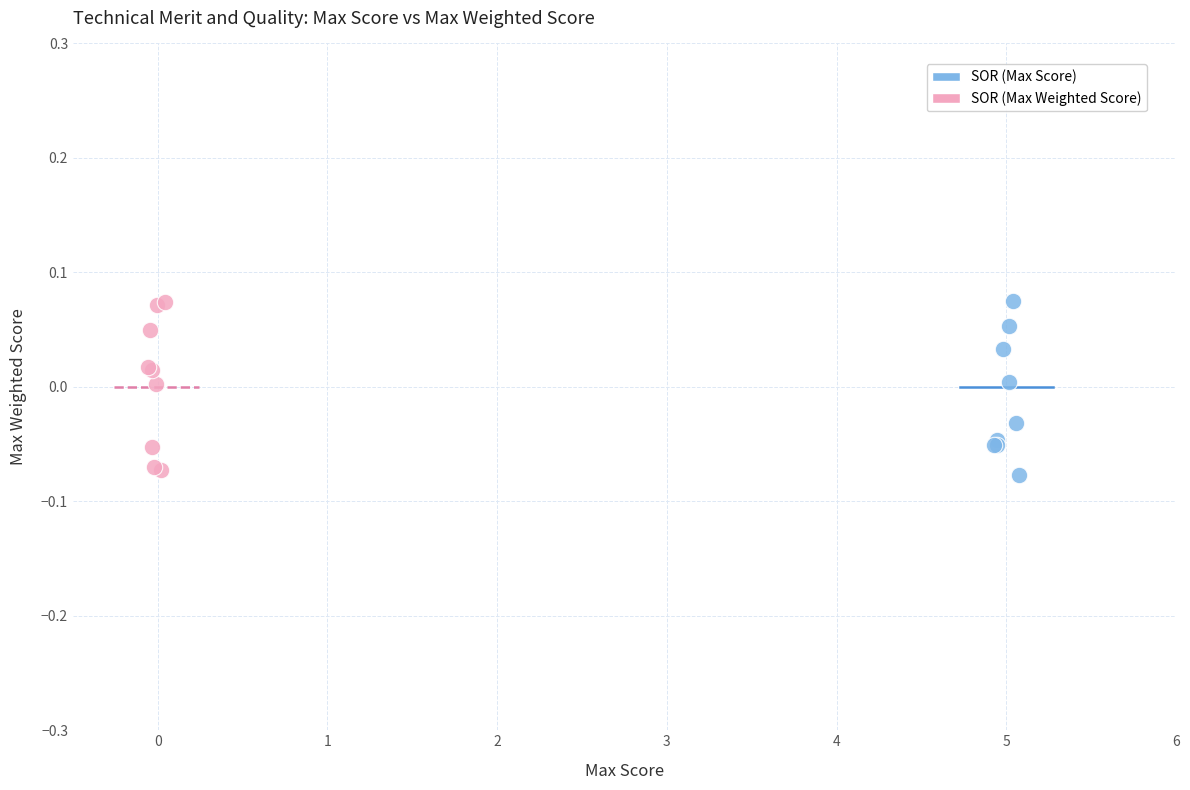

What are all the series names shown in the legend?

SOR (Max Score), SOR (Max Weighted Score)